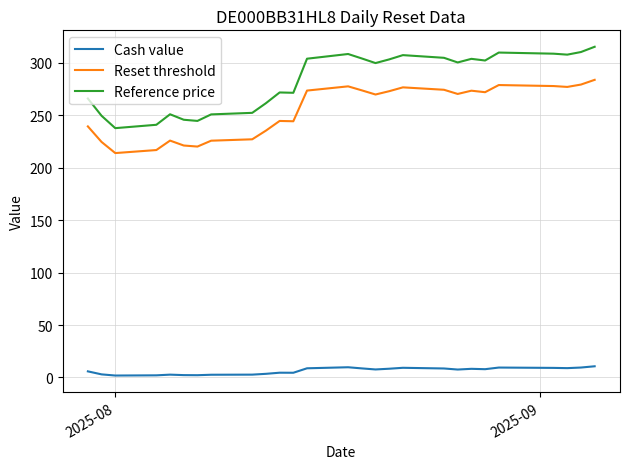

What is the difference between the maximum and minimum values in the Cash value series?

8.8